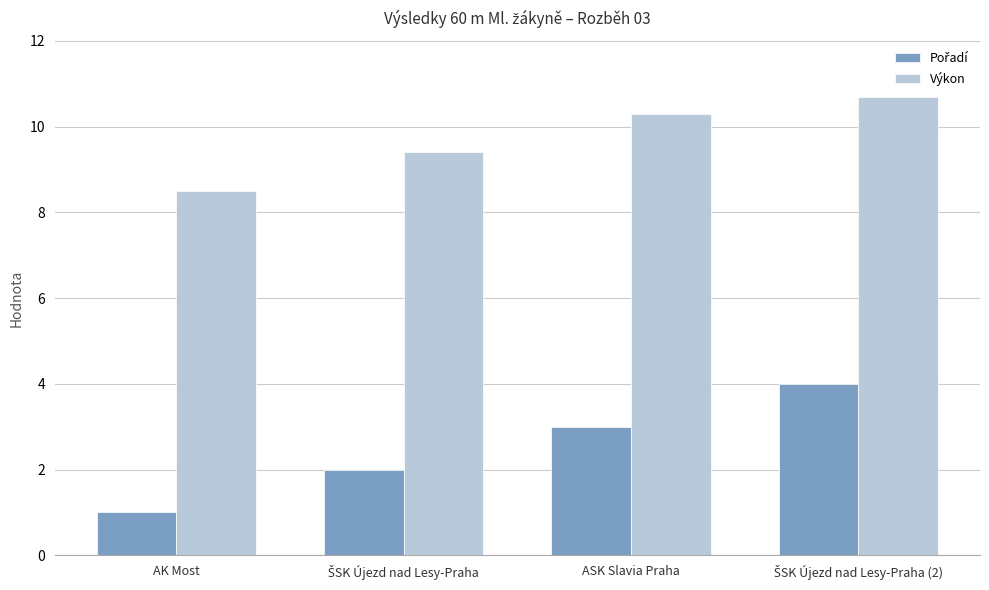

What is the spread (max minus min) of values at AK Most?

7.5